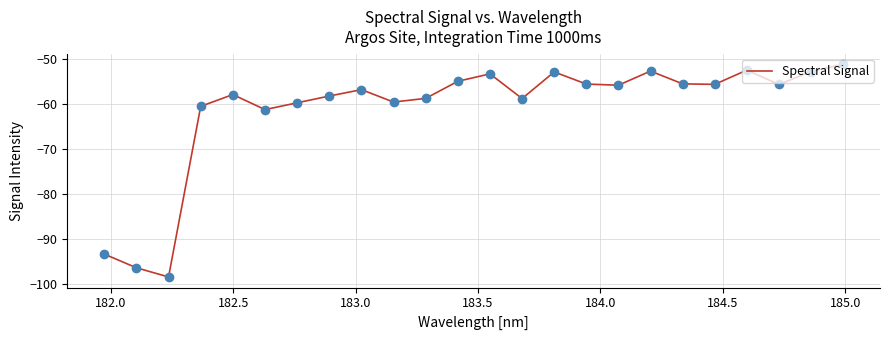

True or false: there are more than 2 points higher than both neighbors.

True